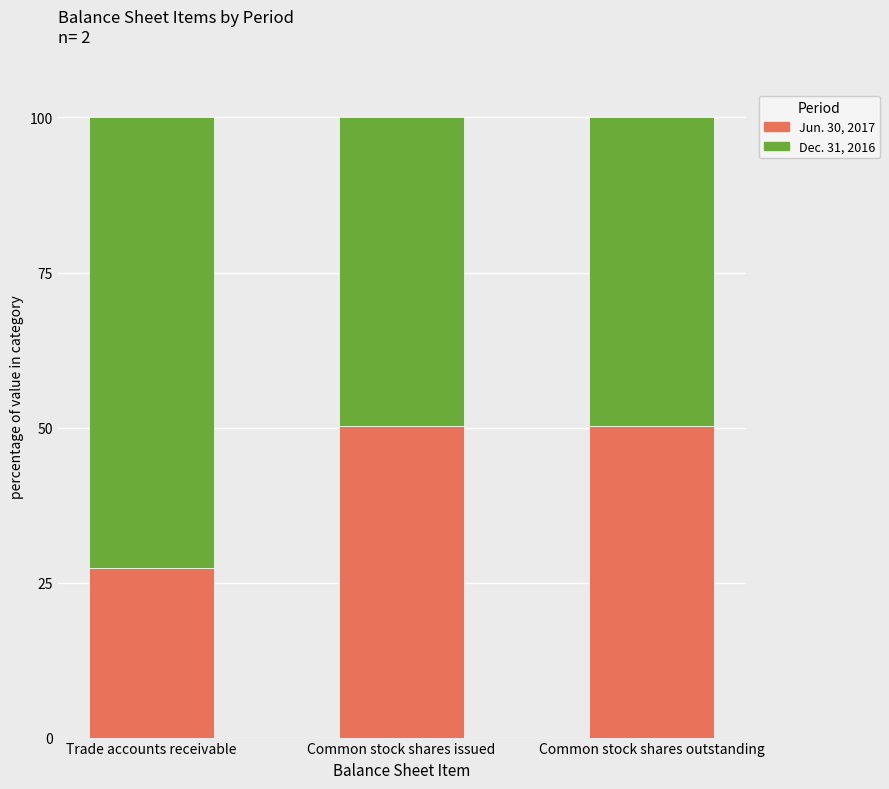

What is the difference between the Jun. 30, 2017 values at Trade accounts receivable and Common stock shares issued?

22.9